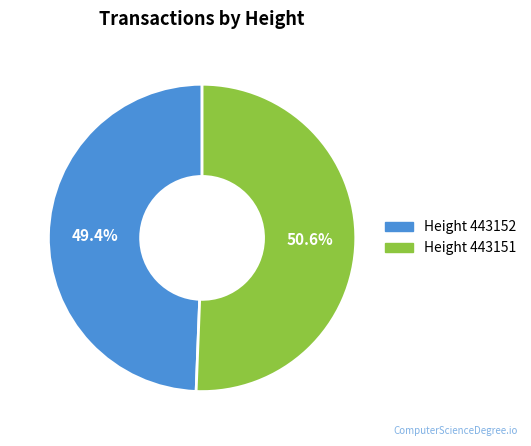

What is the smallest slice in the pie chart?

Height 443152